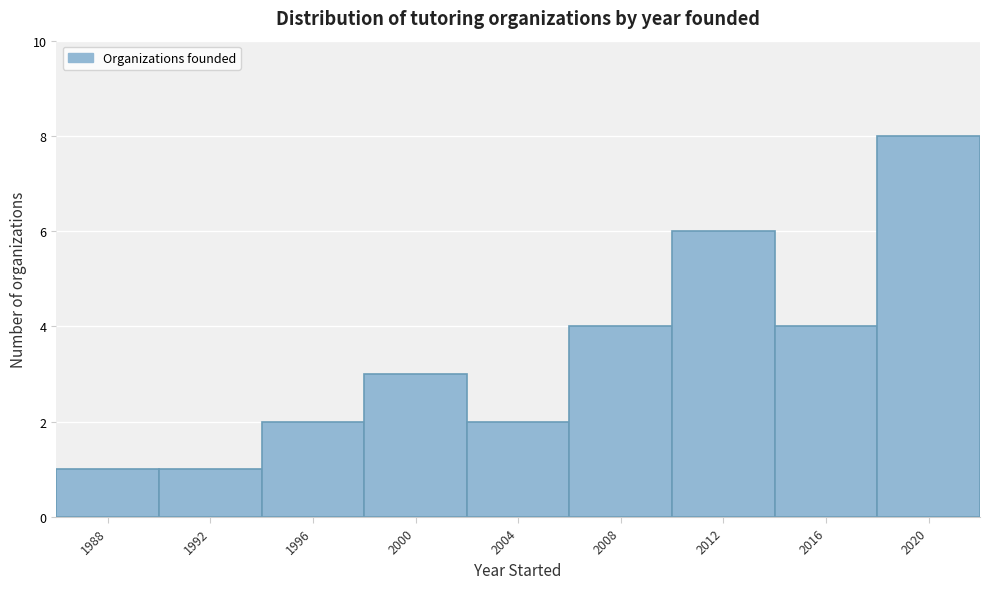

Reading right to left, list all the values displayed in this chart.

2020=8	2016=4	2012=6	2008=4	2004=2	2000=3	1996=2	1992=1	1988=1